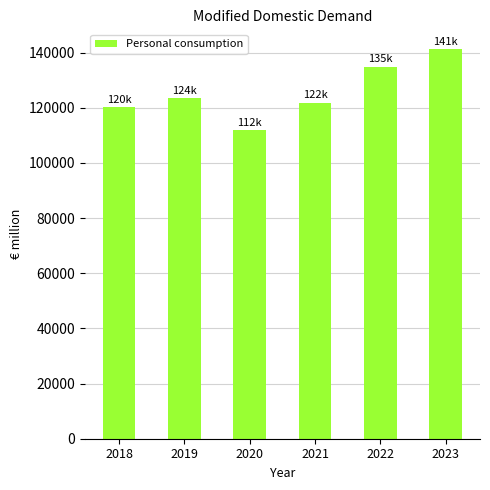

Where is the data nearest to the value 126625?

2019